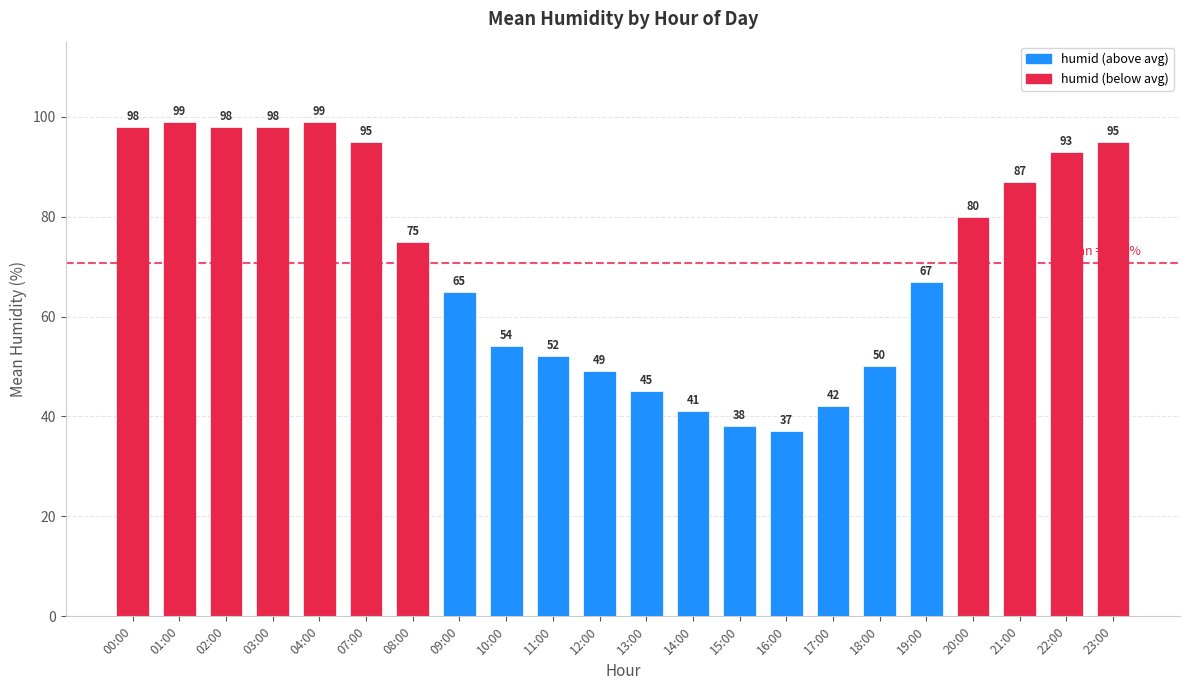

What is the label of the 19th bar from the left?

20:00